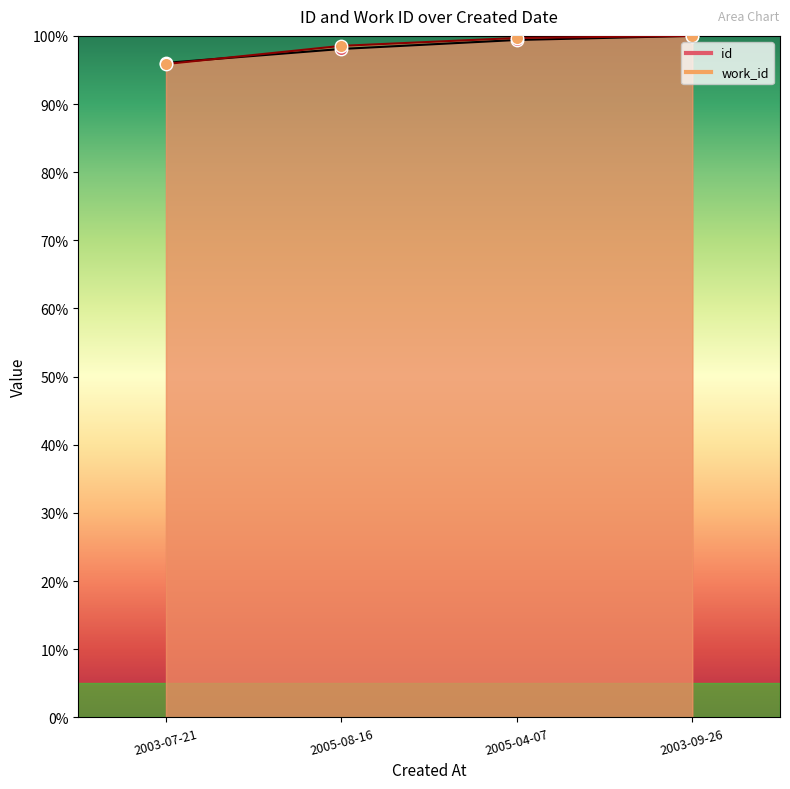

At how many categories does at least one series exceed 98?

3